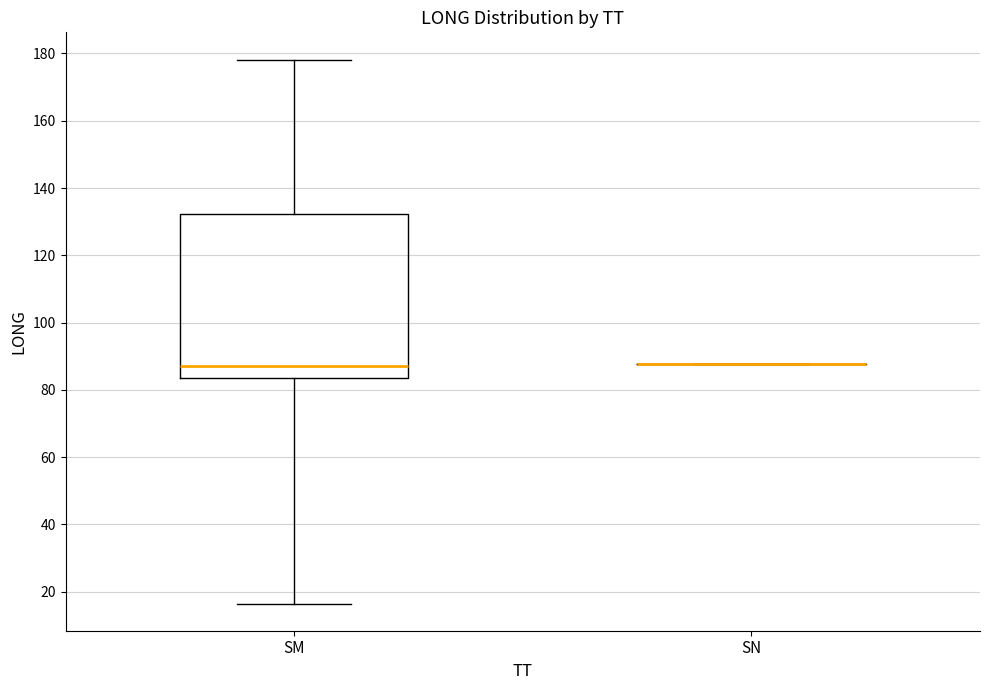

Reading left to right, read every box against the y-axis: the position of its median line, the range the box covers, and the ends of its whiskers. The values are not printed on the chart, so give them approximately, as read against the axis.

SM: median 88, box 84 to 132, whiskers 16 to 178
SN: box collapsed to a line at 88, whiskers 88 to 88